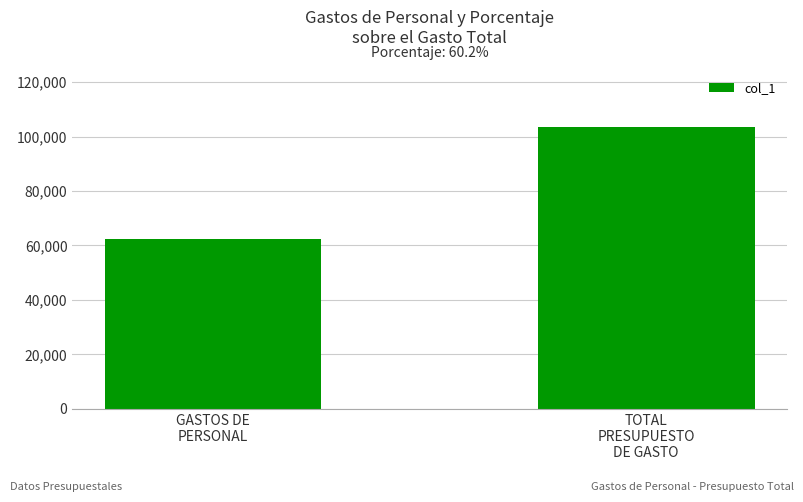

What is the label of the 1st bar from the left?

GASTOS DE
PERSONAL